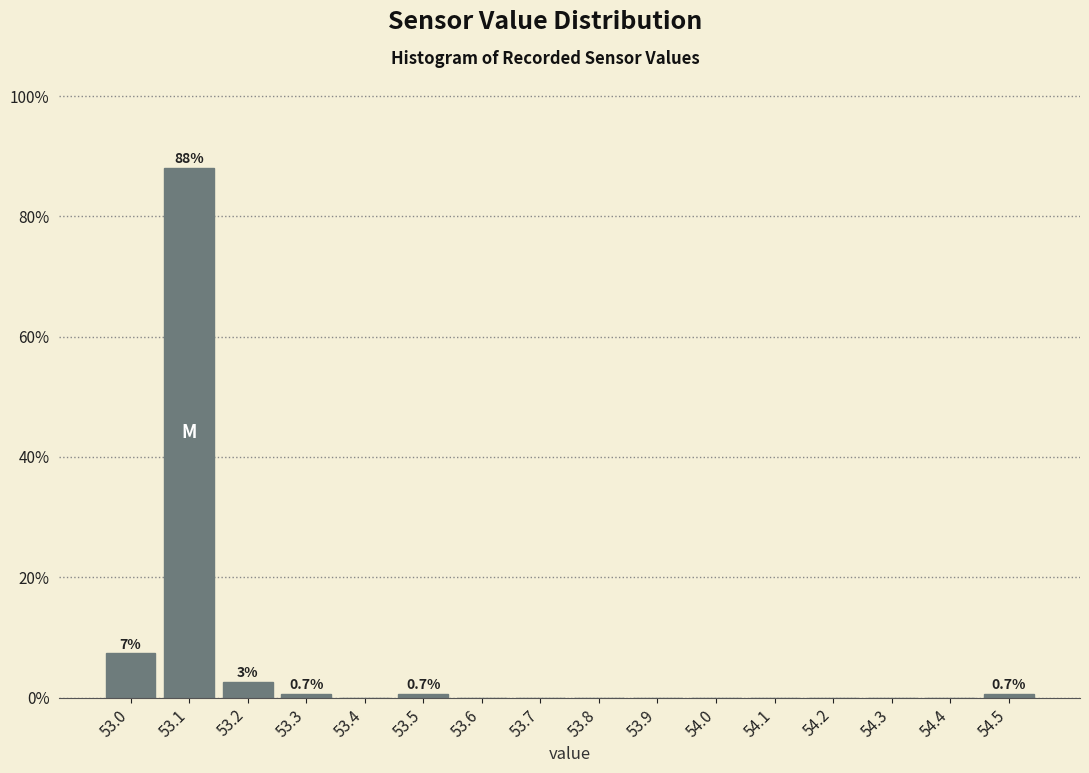

Over which range of the x-axis is the bar tallest?

53.05 to 53.15